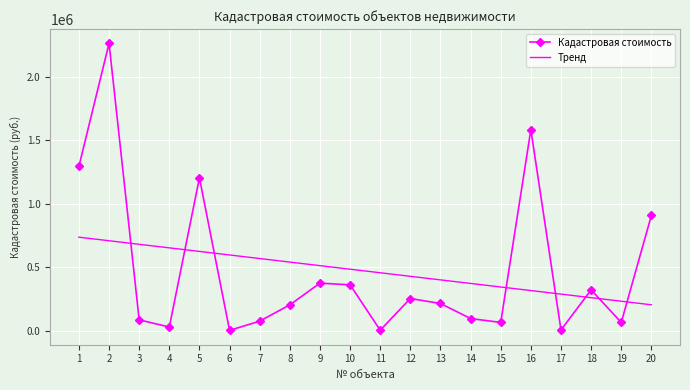

At which category does the chart reach its peak across all series?

2